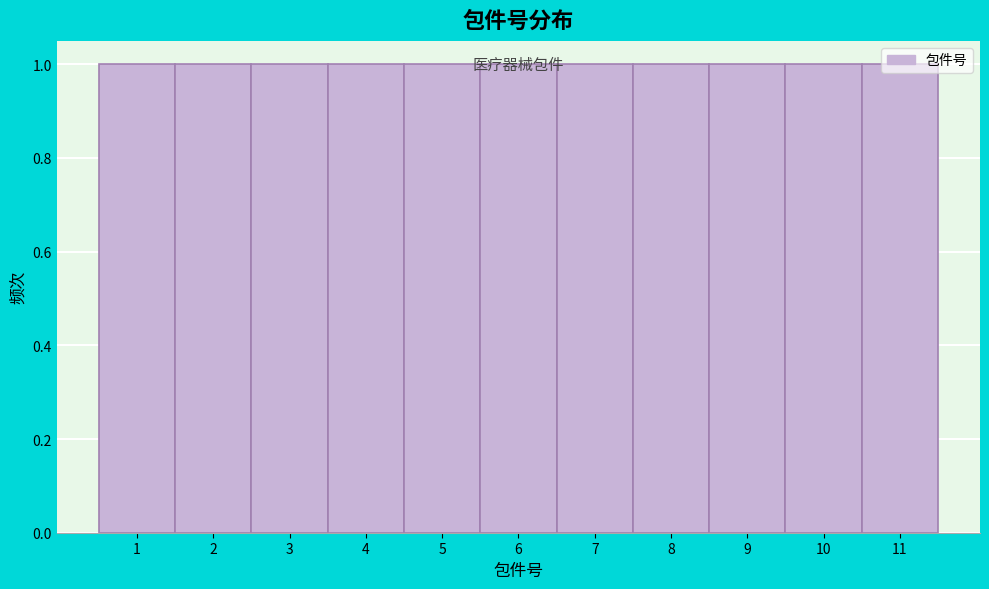

Reading left to right, list every bar in this chart as the range it spans on the x-axis followed by its height. The values are not printed on the chart, so give them approximately, as read against the axis.

0.5 to 1.5: 1
1.5 to 2.5: 1
2.5 to 3.5: 1
3.5 to 4.5: 1
4.5 to 5.5: 1
5.5 to 6.5: 1
6.5 to 7.5: 1
7.5 to 8.5: 1
8.5 to 9.5: 1
9.5 to 10.5: 1
10.5 to 11.5: 1